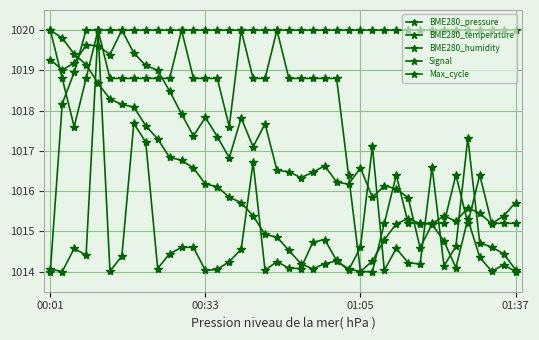

How many lines are shown in the chart?

5